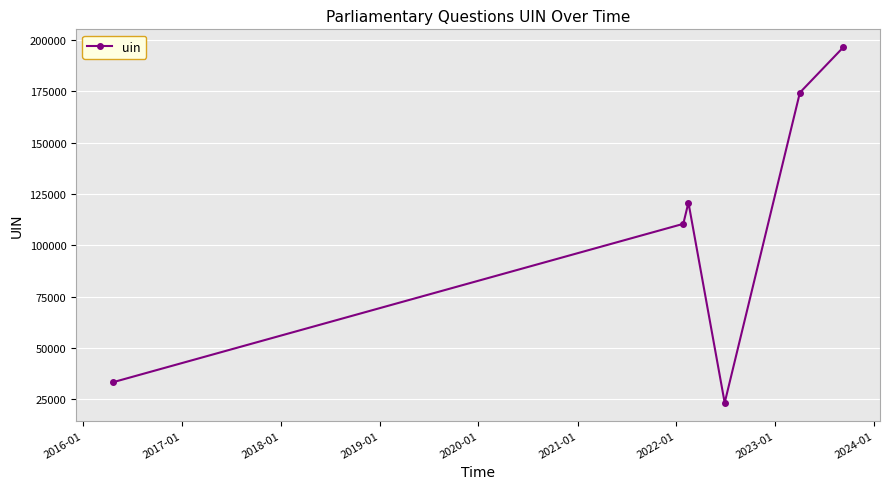

What is the value of the 2nd point from the left?

110467